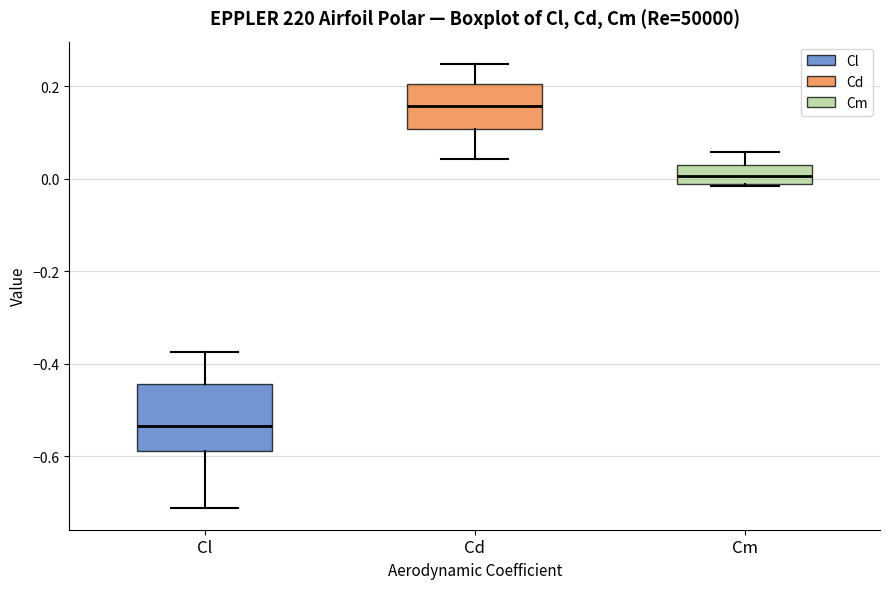

Which box's median line is the lowest?

Cl